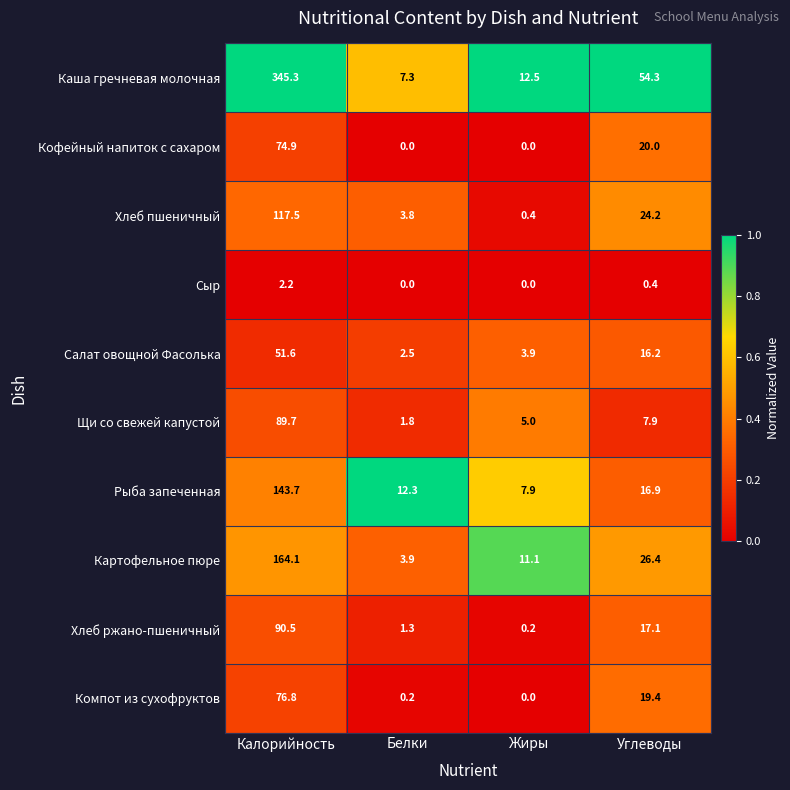

At how many categories does at least one series exceed 0?

4